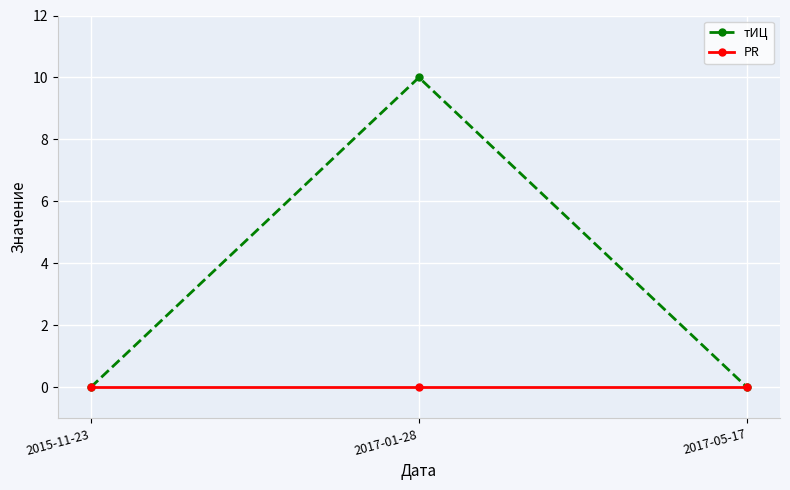

What is the spread (max minus min) of values at 2017-01-28?

10